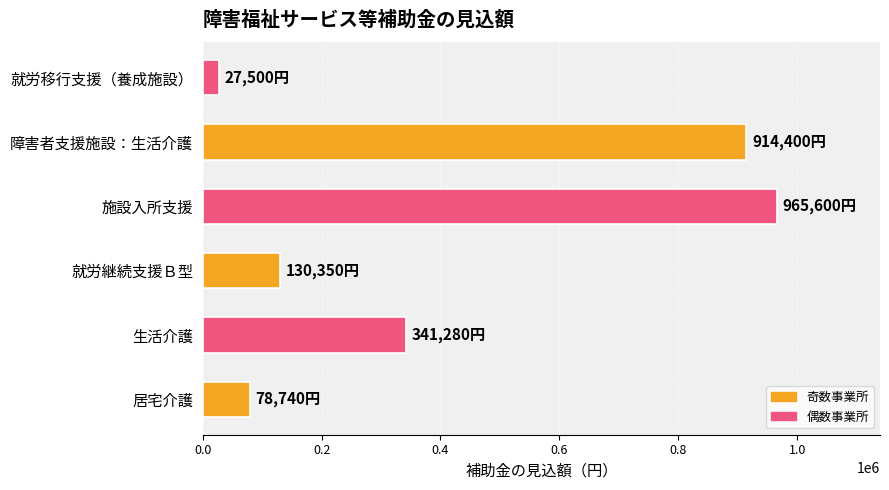

Is it true that the value at 居宅介護 is 137590?

False